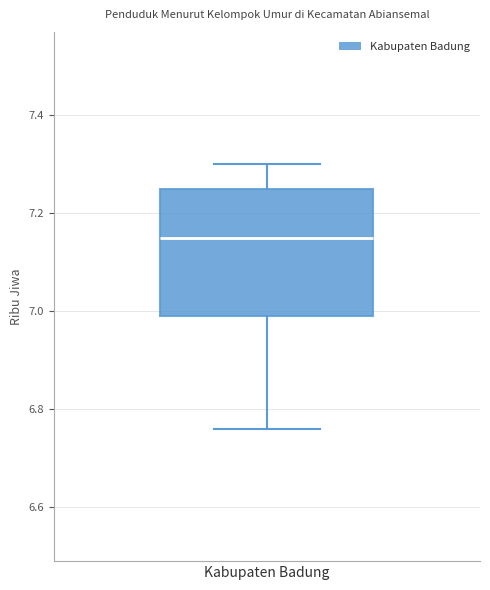

Transcribe this box plot: give where the median line is, the range the box spans, and where the two whiskers end, as read against the y-axis. The values are not printed on the chart, so give them approximately, as read against the axis.

median 7.16, box 7.00 to 7.26, whiskers 6.76 to 7.30